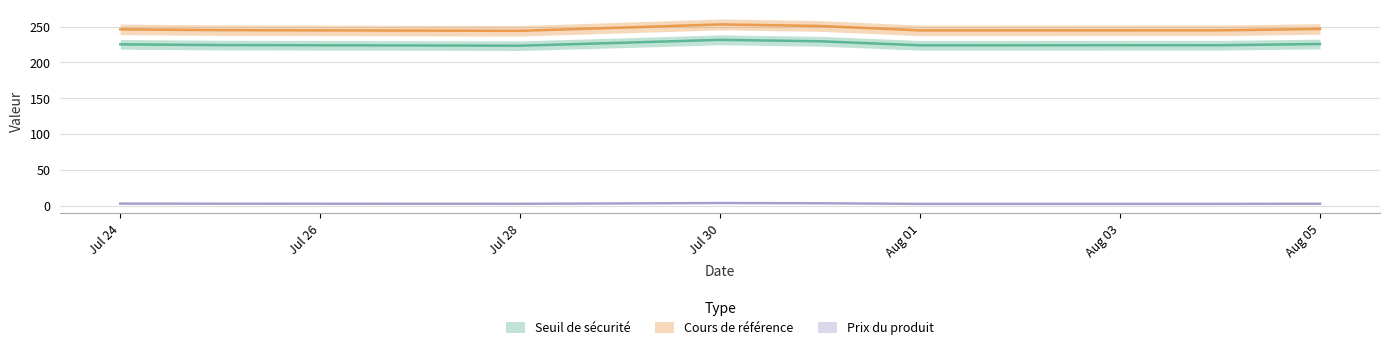

List the series in order of their peak value, highest first.

Cours de référence, Seuil de sécurité, Prix du produit